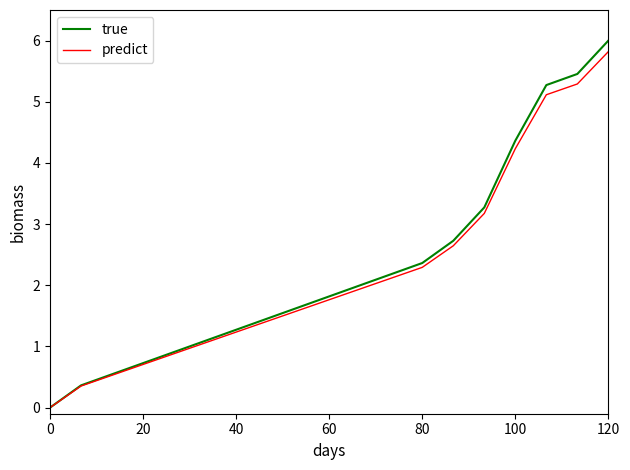

Reading left to right, what are all the values shown in this chart?

true: 0.0	0.4	0.5	0.7	0.9	1.1	1.3	1.5	1.6	1.8	2.0	2.2	2.4	2.7	3.3	4.4	5.3	5.5	6.0
predict: 0.0	0.4	0.5	0.7	0.9	1.1	1.2	1.4	1.6	1.8	1.9	2.1	2.3	2.6	3.2	4.2	5.1	5.3	5.8